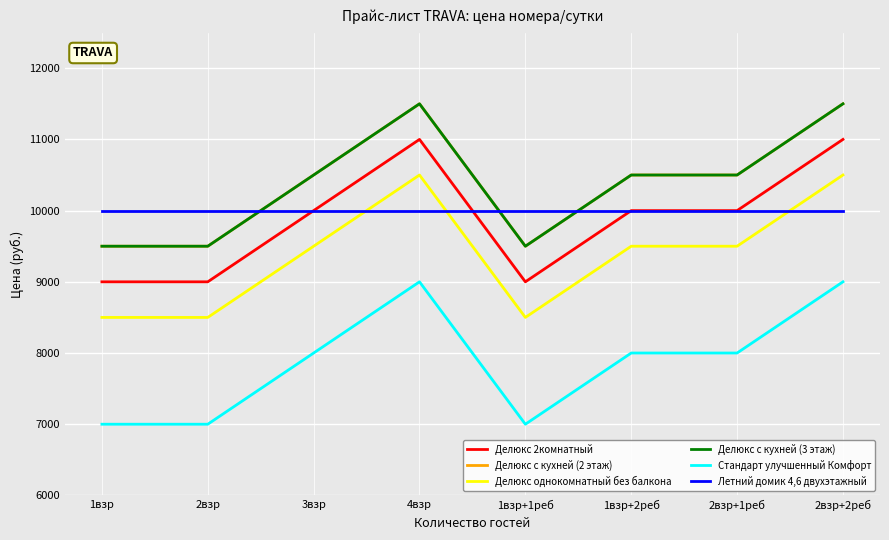

Does the chart display data point markers on the line(s)?

No